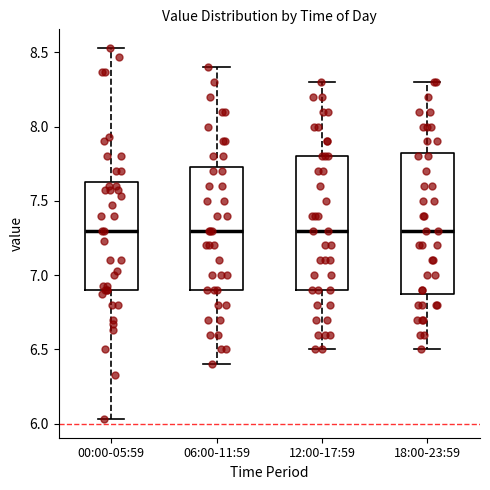

Reading left to right, transcribe this box plot: for each box, give where its median line is, the range the box spans, and where its two whiskers end, as read against the y-axis. The values are not printed on the chart, so give them approximately, as read against the axis.

00:00-05:59: median 7.30, box 6.90 to 7.65, whiskers 6.05 to 8.55
06:00-11:59: median 7.30, box 6.90 to 7.75, whiskers 6.40 to 8.40
12:00-17:59: median 7.30, box 6.90 to 7.80, whiskers 6.50 to 8.30
18:00-23:59: median 7.30, box 6.90 to 7.85, whiskers 6.50 to 8.30